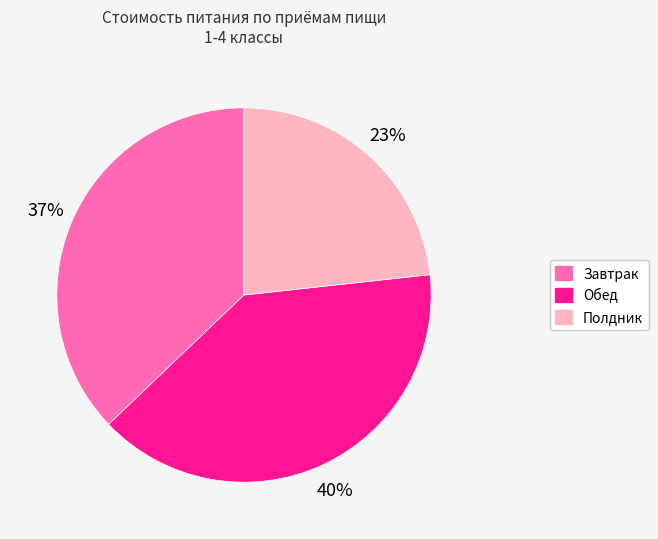

Rank the categories by value from highest to lowest.

Обед, Завтрак, Полдник